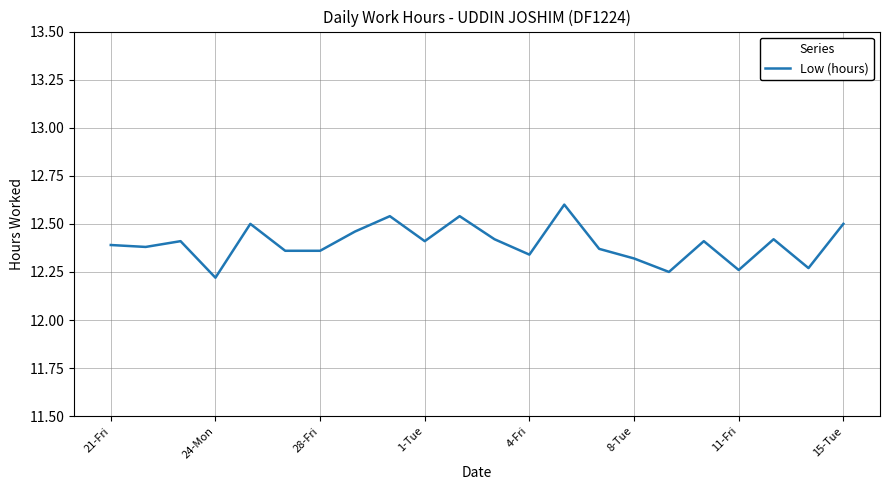

What is the maximum value shown in the chart?

12.6